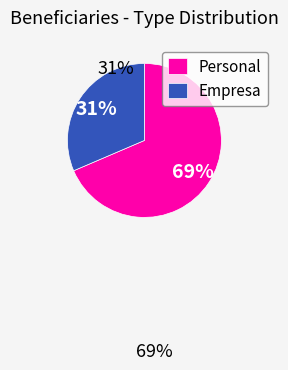

The Personal slice represents 57% of the pie. True or false?

False